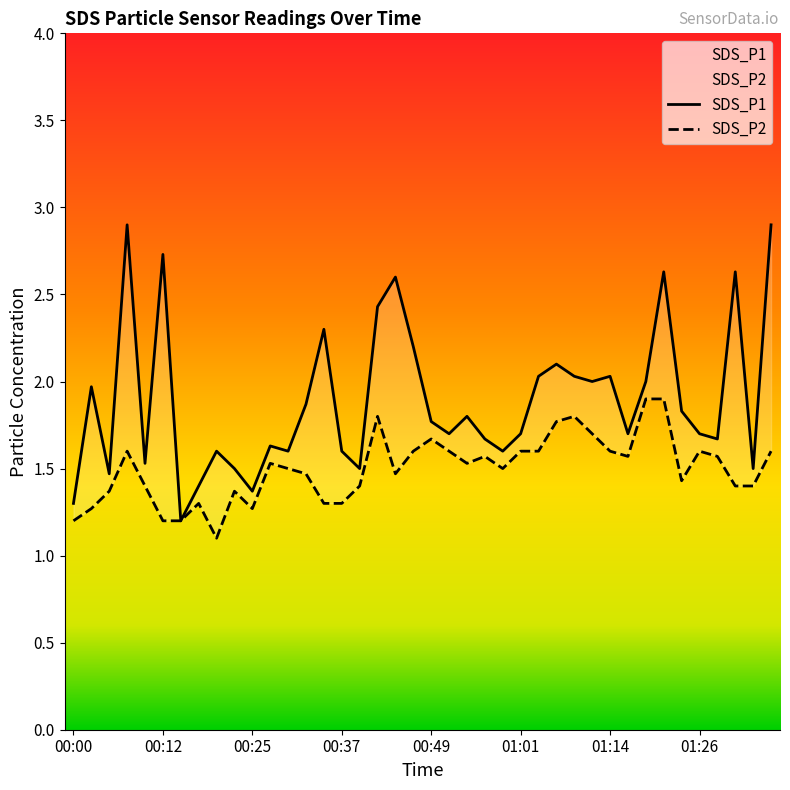

Reading left to right, extract all data points from this chart.

SDS_P1: 00:00=1.3	00:03=2.0	00:05=1.5	00:08=2.9	00:10=1.5	00:12=2.7	00:15=1.2	00:17=1.4	00:20=1.6	00:22=1.5	00:25=1.4	00:27=1.6	00:30=1.6	00:32=1.9	00:35=2.3	00:37=1.6	00:39=1.5	00:42=2.4	00:44=2.6	00:47=2.2	00:49=1.8	00:52=1.7	00:54=1.8	00:57=1.7	00:59=1.6	01:01=1.7	01:04=2.0	01:06=2.1	01:09=2.0	01:11=2.0	01:14=2.0	01:16=1.7	01:19=2.0	01:21=2.6	01:24=1.8	01:26=1.7	01:28=1.7	01:31=2.6	01:33=1.5	01:36=2.9
SDS_P2: 00:00=1.2	00:03=1.3	00:05=1.4	00:08=1.6	00:10=1.4	00:12=1.2	00:15=1.2	00:17=1.3	00:20=1.1	00:22=1.4	00:25=1.3	00:27=1.5	00:30=1.5	00:32=1.5	00:35=1.3	00:37=1.3	00:39=1.4	00:42=1.8	00:44=1.5	00:47=1.6	00:49=1.7	00:52=1.6	00:54=1.5	00:57=1.6	00:59=1.5	01:01=1.6	01:04=1.6	01:06=1.8	01:09=1.8	01:11=1.7	01:14=1.6	01:16=1.6	01:19=1.9	01:21=1.9	01:24=1.4	01:26=1.6	01:28=1.6	01:31=1.4	01:33=1.4	01:36=1.6